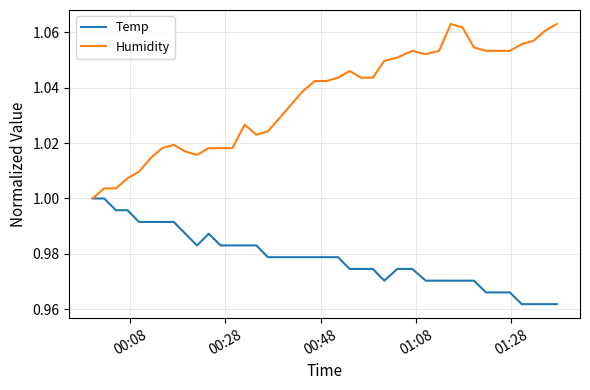

Rank the series by their average value, from highest to lowest.

Humidity, Temp